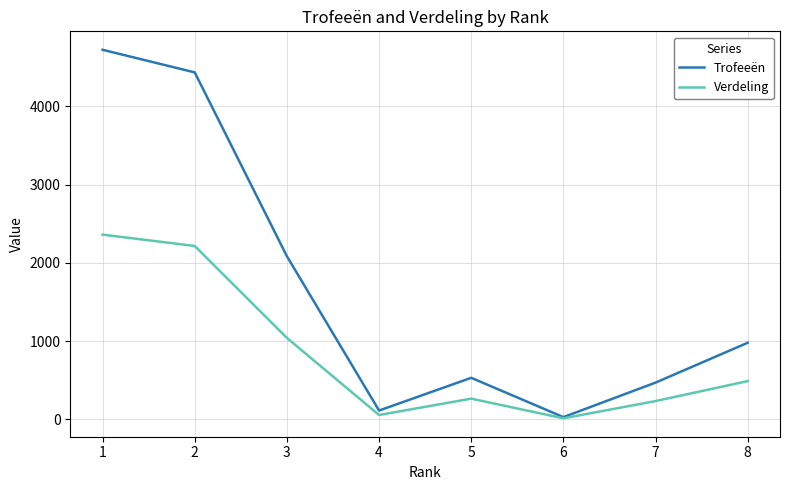

Which series changed the most between 4 and 7?

Trofeeën